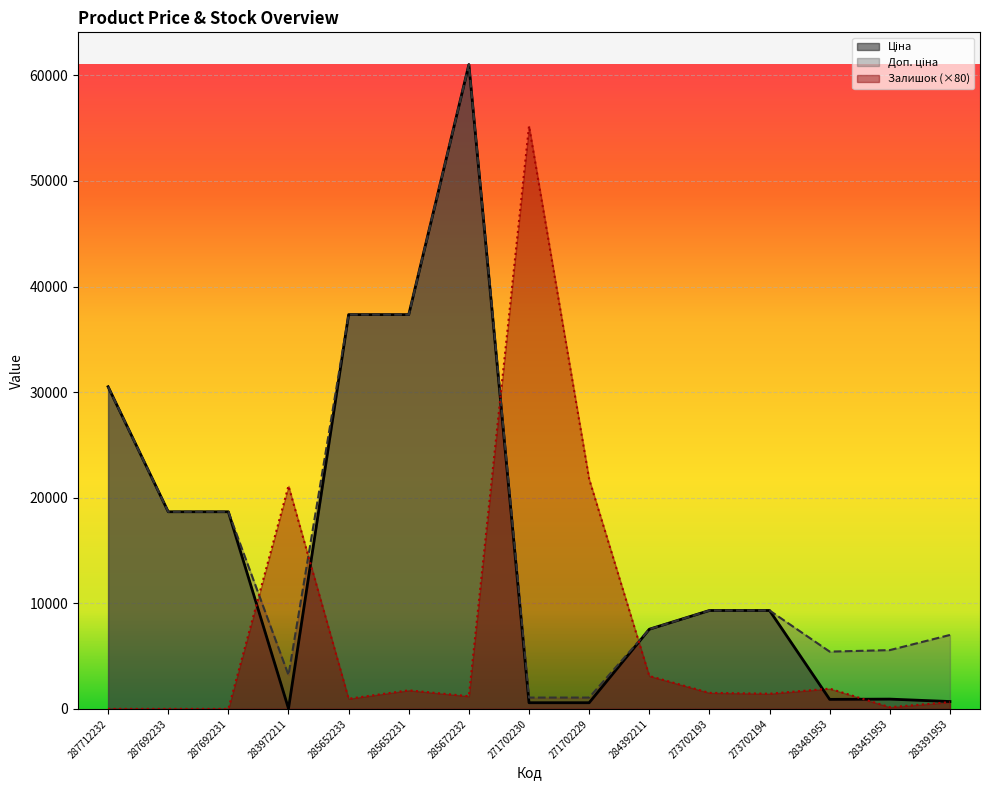

How many lines are shown in the chart?

3